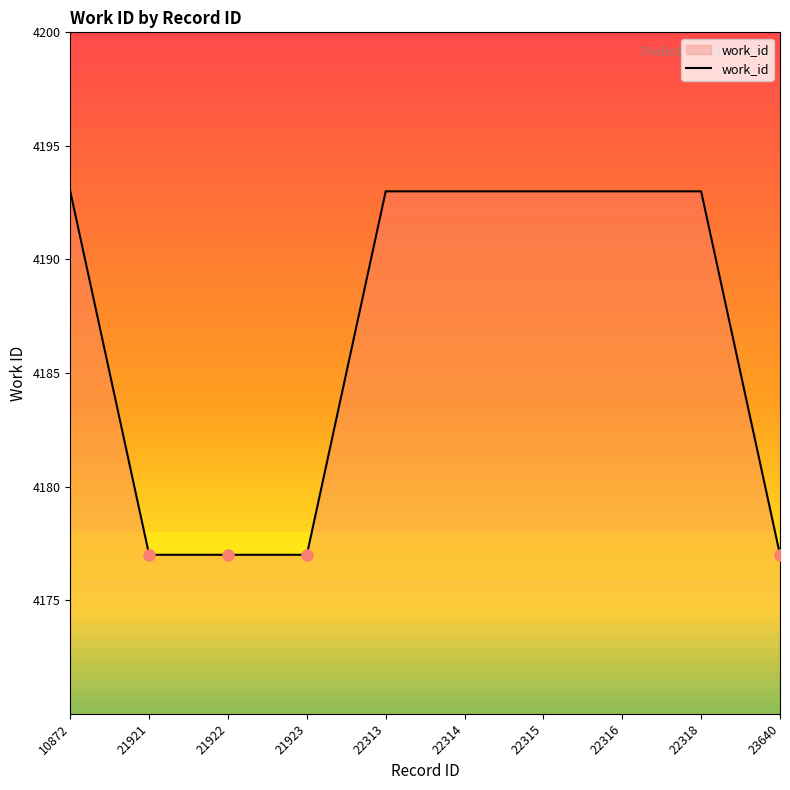

The value at 21921 is 6258. True or false?

False